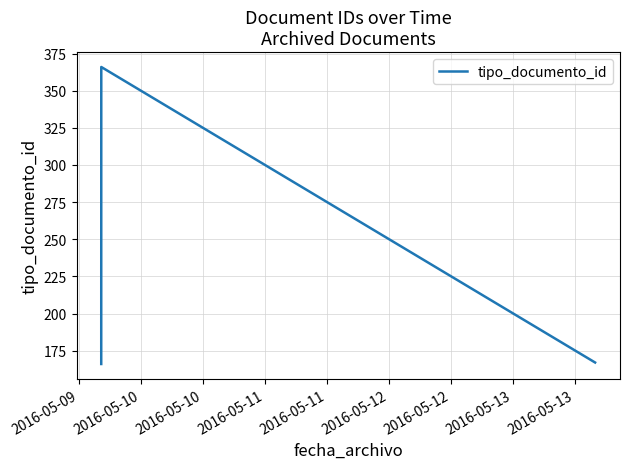

What is the difference between the maximum and minimum values?

200